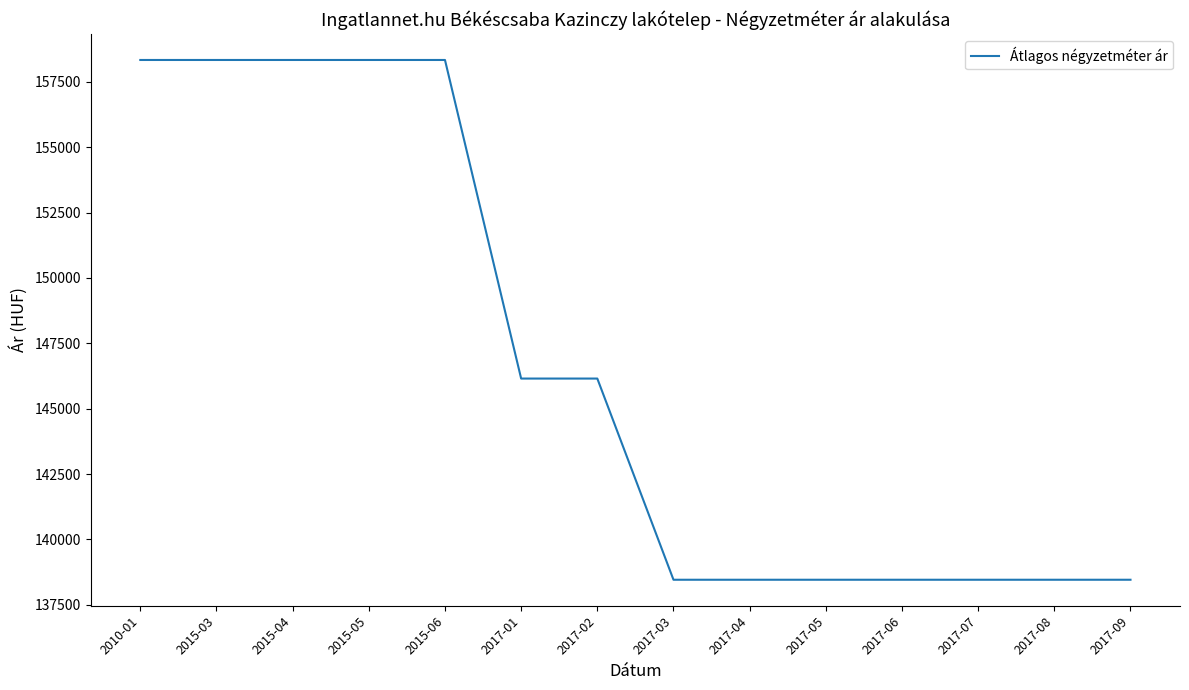

Is it true that the value at 2017-08 is 30434?

False